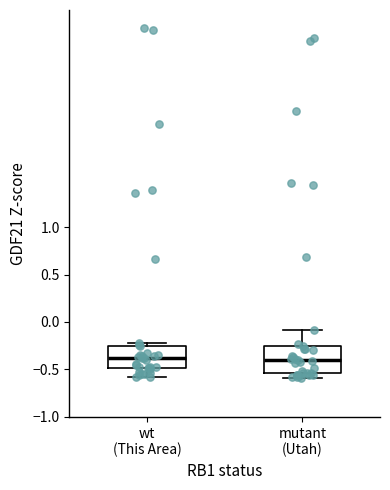

Where does the median line of the box for mutant (Utah) sit on the y-axis? The values are not printed on the chart, so give them approximately, as read against the axis.

-0.40